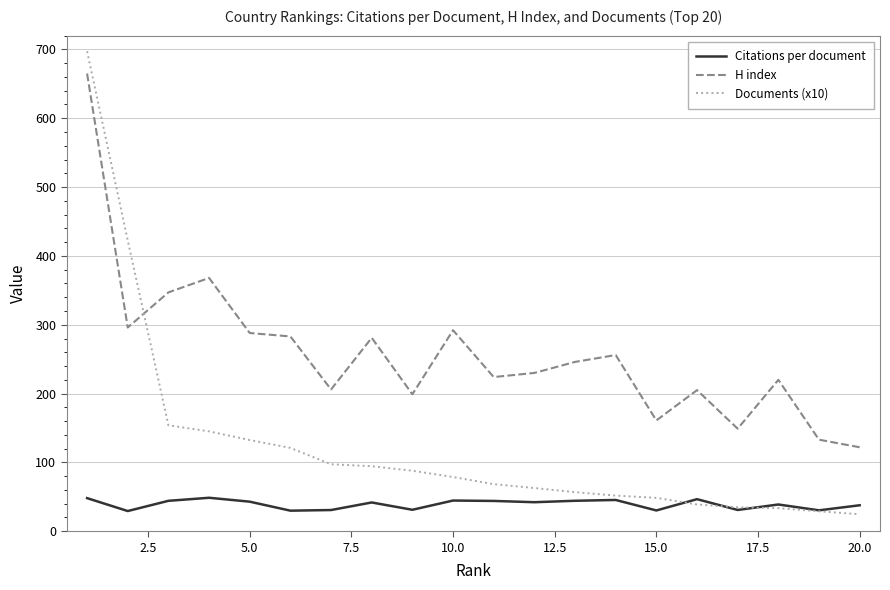

At how many categories does at least one series exceed 626?

1